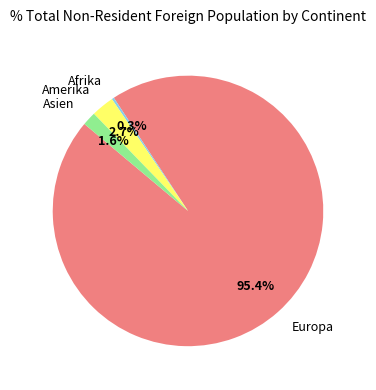

Which has a higher value, Amerika or Europa?

Europa